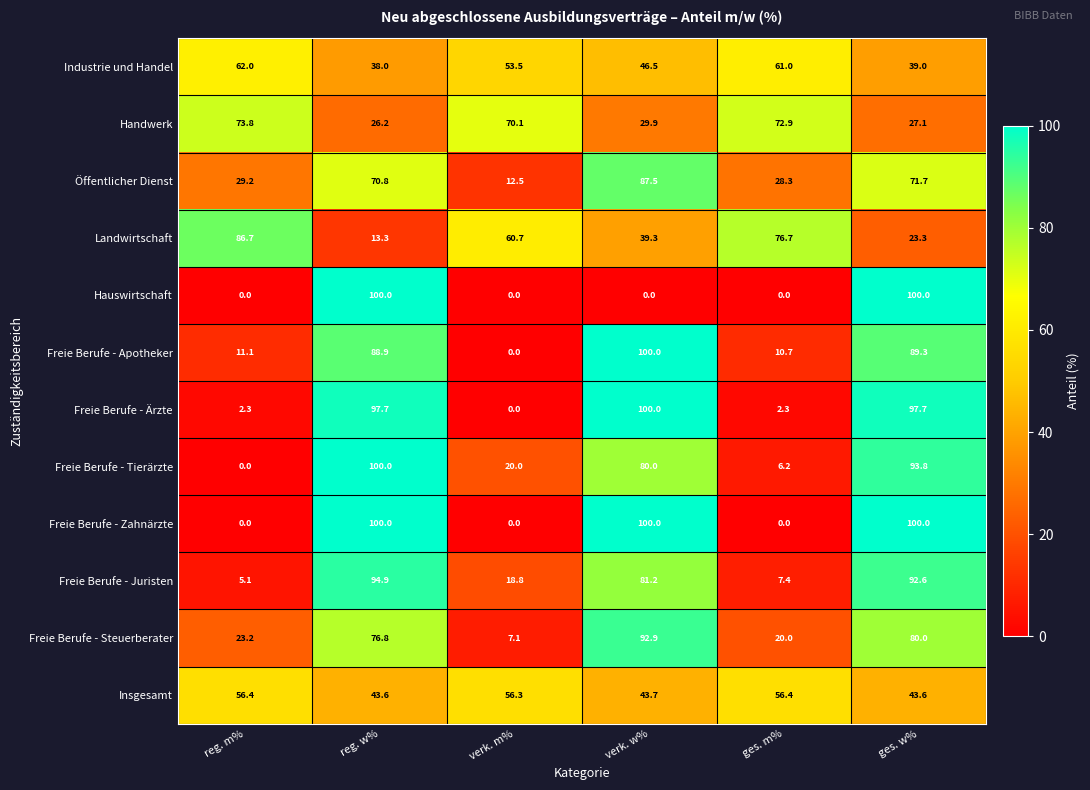

What is the approximate value of Landwirtschaft at verk. w%?

39.3